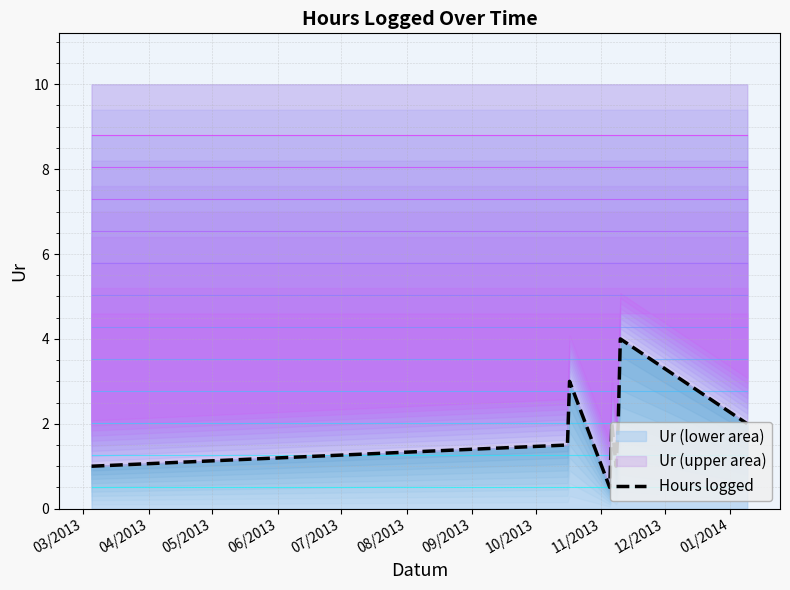

How many points are higher than both their immediate neighbors (excluding endpoints)?

3